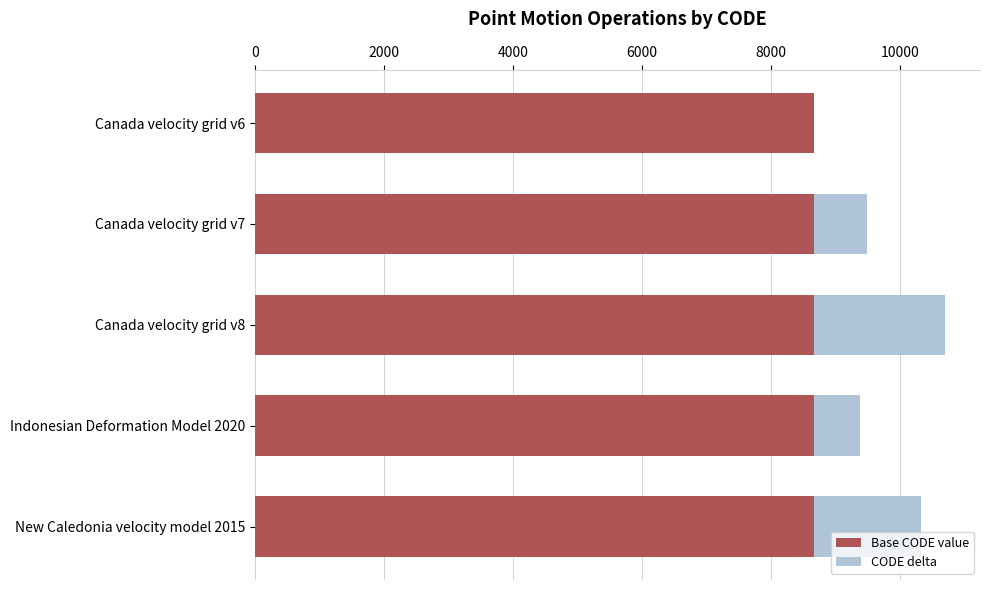

How many data points does each series have?

5